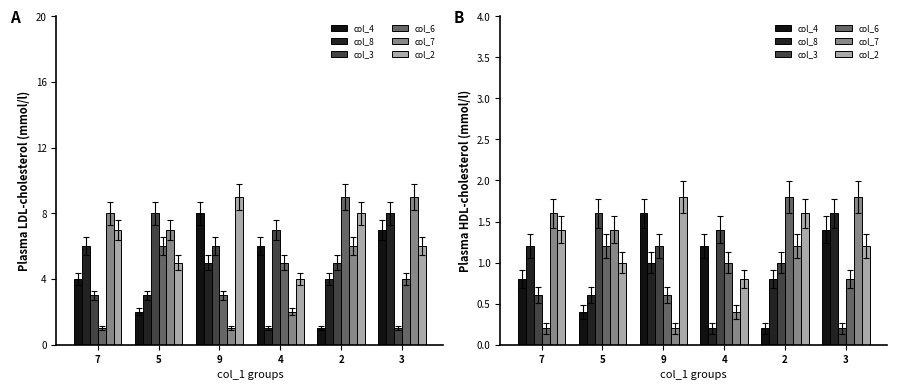

Are the bars grouped side by side (vs. stacked)?

Yes